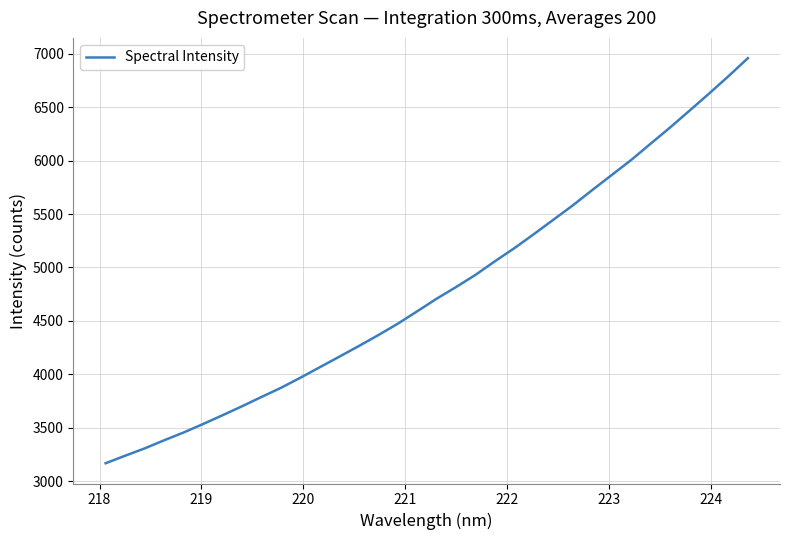

What is the difference between the maximum and minimum values?

3786.7